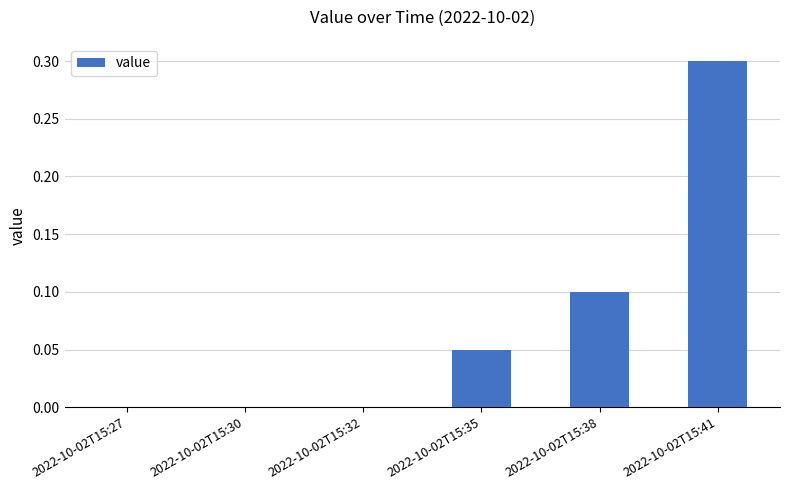

The value at 2022-10-02T15:38 is 0.1. True or false?

True